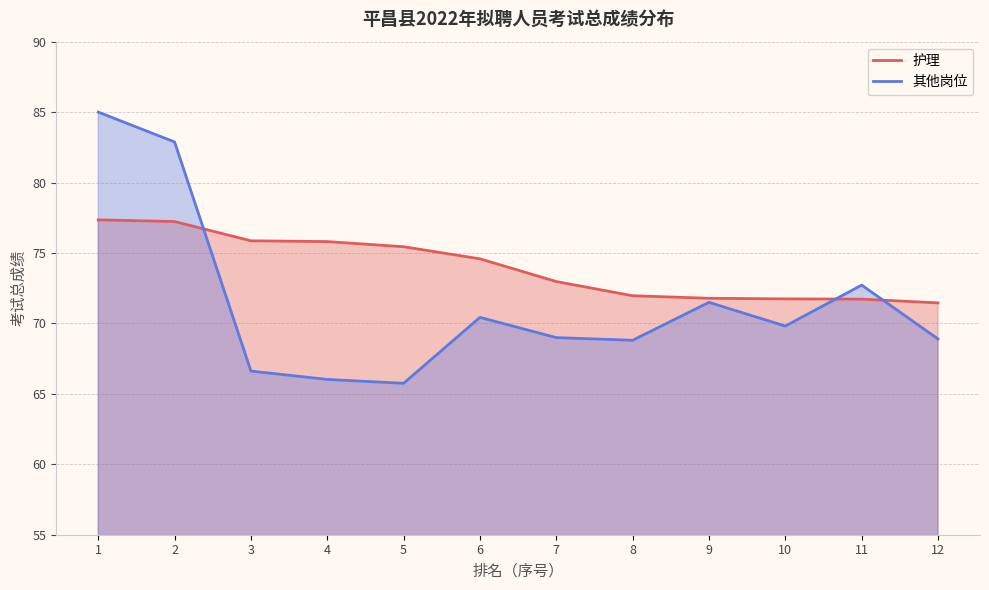

What is the value of the 护理 point at the 12th from the left?

71.5